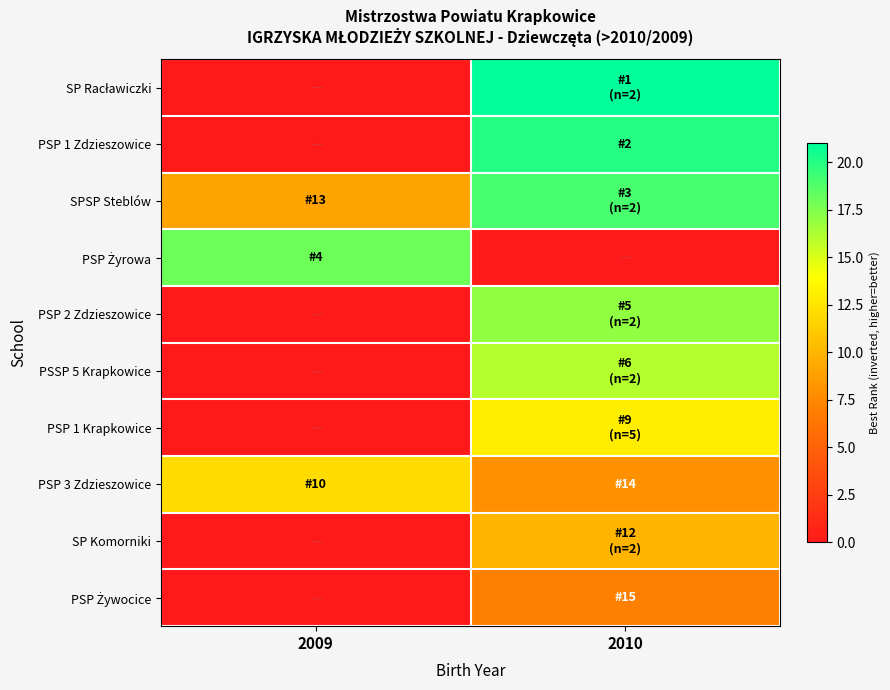

Which series has the largest range (max minus min)?

SP Racławiczki